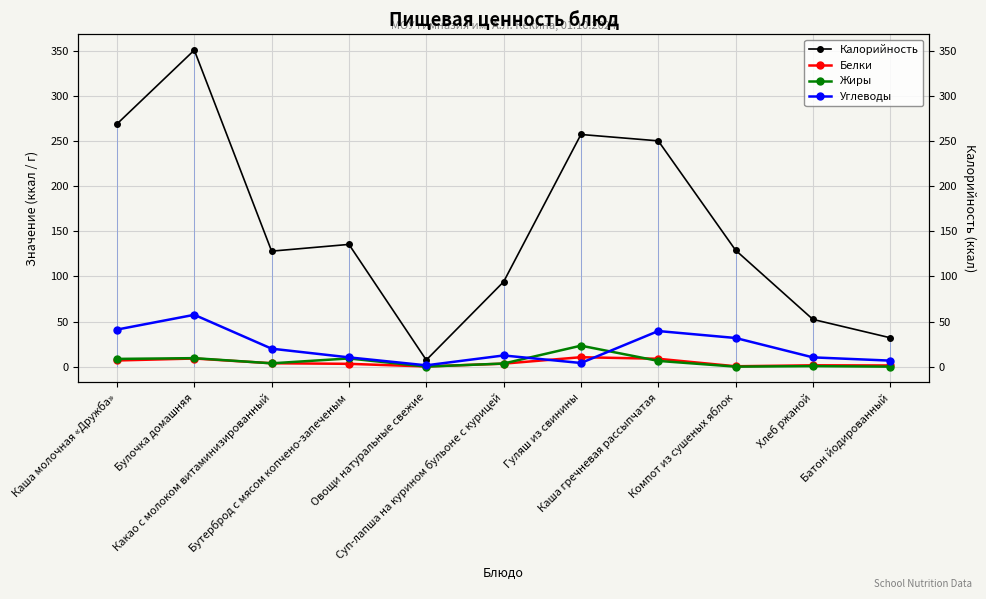

Count the number of categories in the chart.

11